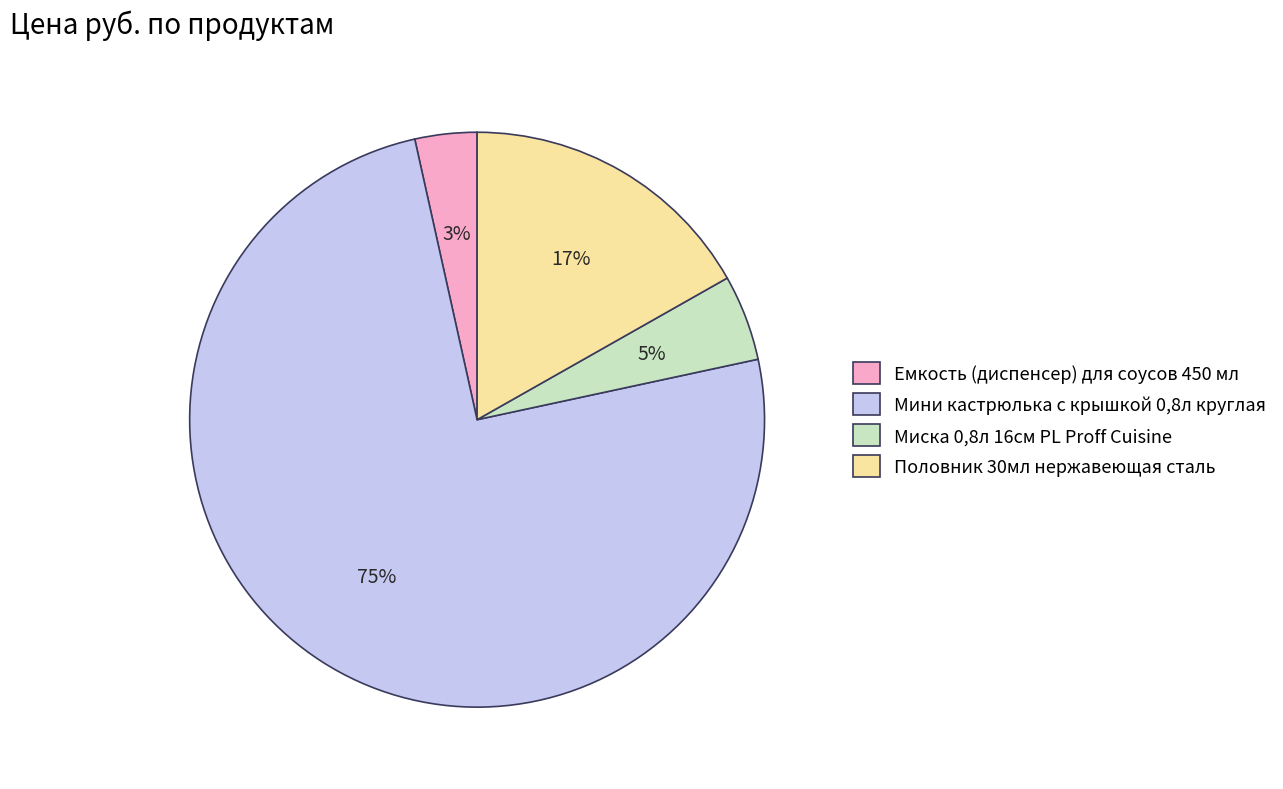

Which slice is the smallest?

Емкость (диспенсер) для соусов 450 мл